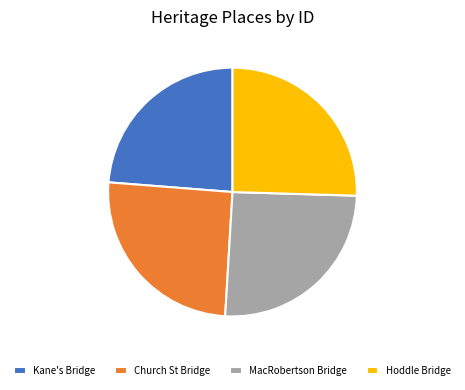

Is there a majority slice in this chart?

No